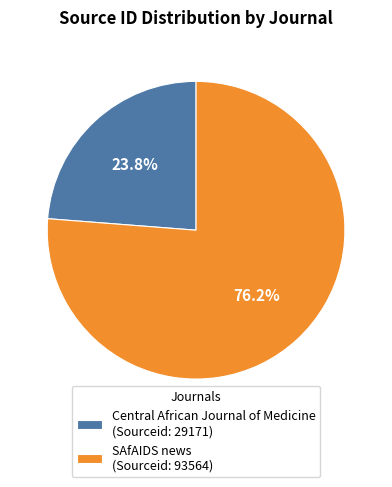

The SAfAIDS news slice represents 76% of the pie. True or false?

True